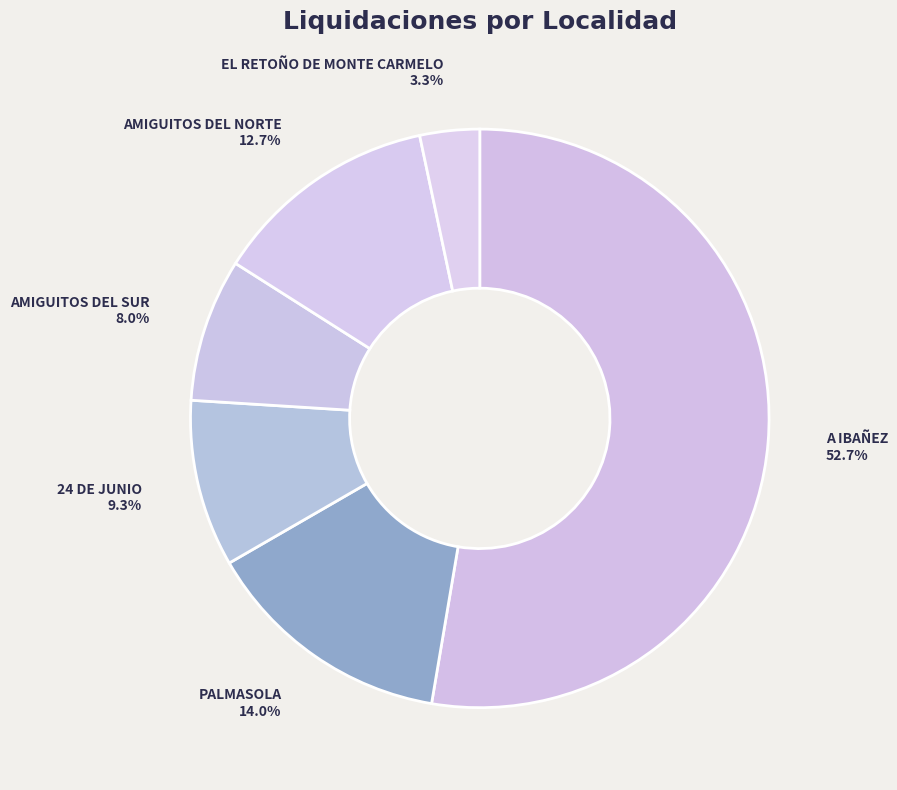

Which has a higher value, EL RETOÑO DE MONTE CARMELO or PALMASOLA?

PALMASOLA